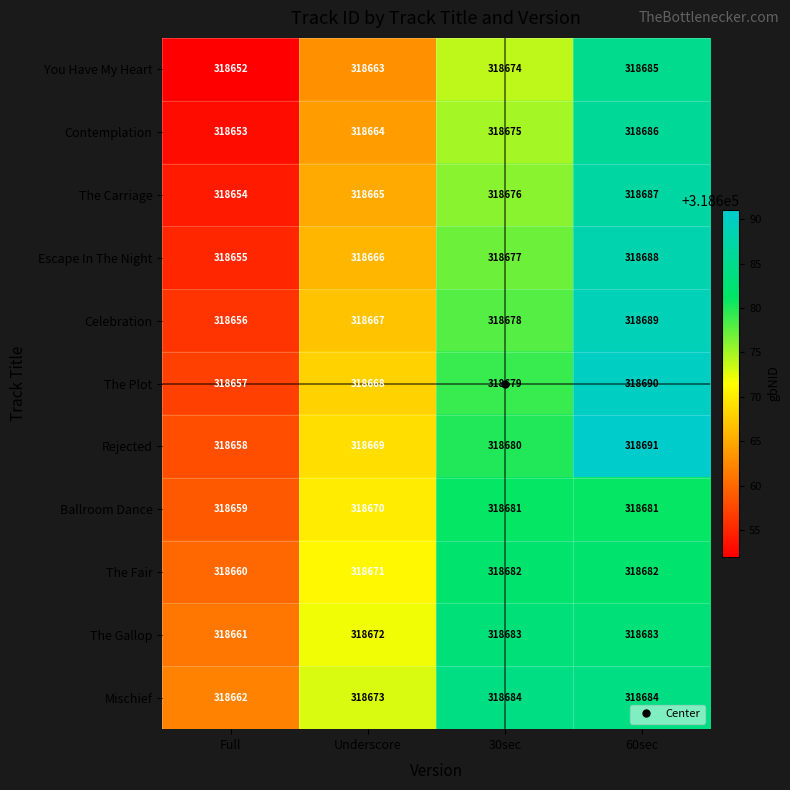

Which series has the largest total across all categories?

Mischief